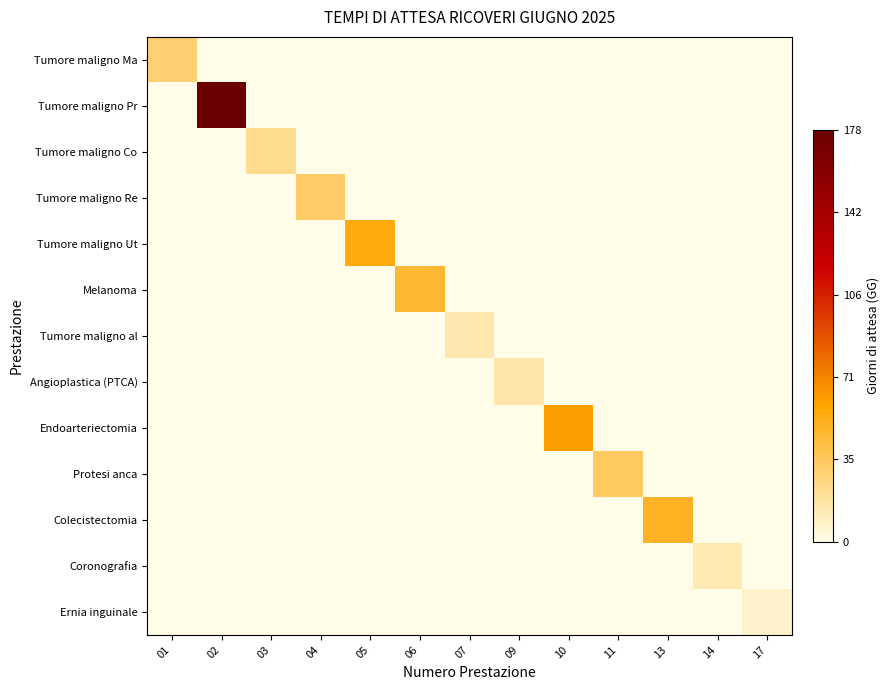

Reading left to right, transcribe all the data shown in this chart.

Tumore maligno Ma: 01=30.1	02=0.0	03=0.0	04=0.0	05=0.0	06=0.0	07=0.0	09=0.0	10=0.0	11=0.0	13=0.0	14=0.0	17=0.0
Tumore maligno Pr: 01=0.0	02=178.0	03=0.0	04=0.0	05=0.0	06=0.0	07=0.0	09=0.0	10=0.0	11=0.0	13=0.0	14=0.0	17=0.0
Tumore maligno Co: 01=0.0	02=0.0	03=22.5	04=0.0	05=0.0	06=0.0	07=0.0	09=0.0	10=0.0	11=0.0	13=0.0	14=0.0	17=0.0
Tumore maligno Re: 01=0.0	02=0.0	03=0.0	04=33.0	05=0.0	06=0.0	07=0.0	09=0.0	10=0.0	11=0.0	13=0.0	14=0.0	17=0.0
Tumore maligno Ut: 01=0.0	02=0.0	03=0.0	04=0.0	05=55.8	06=0.0	07=0.0	09=0.0	10=0.0	11=0.0	13=0.0	14=0.0	17=0.0
Melanoma: 01=0.0	02=0.0	03=0.0	04=0.0	05=0.0	06=46.4	07=0.0	09=0.0	10=0.0	11=0.0	13=0.0	14=0.0	17=0.0
Tumore maligno al: 01=0.0	02=0.0	03=0.0	04=0.0	05=0.0	06=0.0	07=14.4	09=0.0	10=0.0	11=0.0	13=0.0	14=0.0	17=0.0
Angioplastica (PTCA): 01=0.0	02=0.0	03=0.0	04=0.0	05=0.0	06=0.0	07=0.0	09=16.6	10=0.0	11=0.0	13=0.0	14=0.0	17=0.0
Endoarteriectomia: 01=0.0	02=0.0	03=0.0	04=0.0	05=0.0	06=0.0	07=0.0	09=0.0	10=62.0	11=0.0	13=0.0	14=0.0	17=0.0
Protesi anca: 01=0.0	02=0.0	03=0.0	04=0.0	05=0.0	06=0.0	07=0.0	09=0.0	10=0.0	11=34.6	13=0.0	14=0.0	17=0.0
Colecistectomia: 01=0.0	02=0.0	03=0.0	04=0.0	05=0.0	06=0.0	07=0.0	09=0.0	10=0.0	11=0.0	13=50.2	14=0.0	17=0.0
Coronografia: 01=0.0	02=0.0	03=0.0	04=0.0	05=0.0	06=0.0	07=0.0	09=0.0	10=0.0	11=0.0	13=0.0	14=13.9	17=0.0
Ernia inguinale: 01=0.0	02=0.0	03=0.0	04=0.0	05=0.0	06=0.0	07=0.0	09=0.0	10=0.0	11=0.0	13=0.0	14=0.0	17=7.9